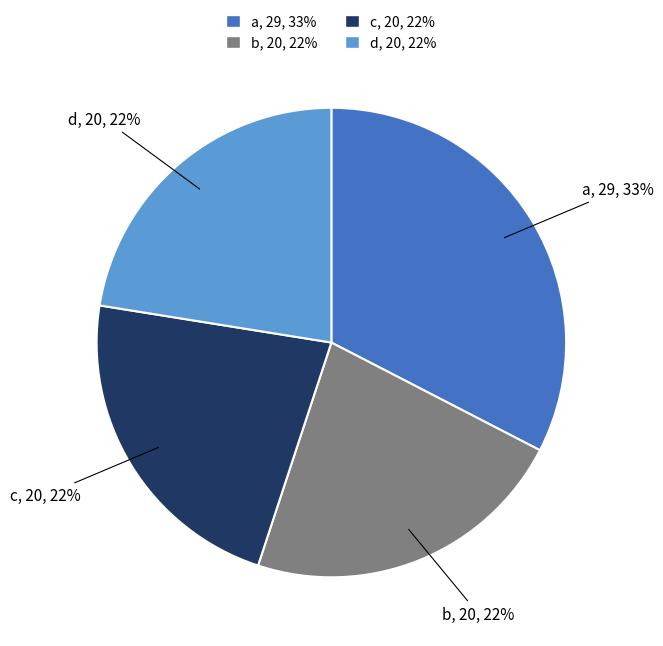

Is there any slice that represents more than half of the pie?

No